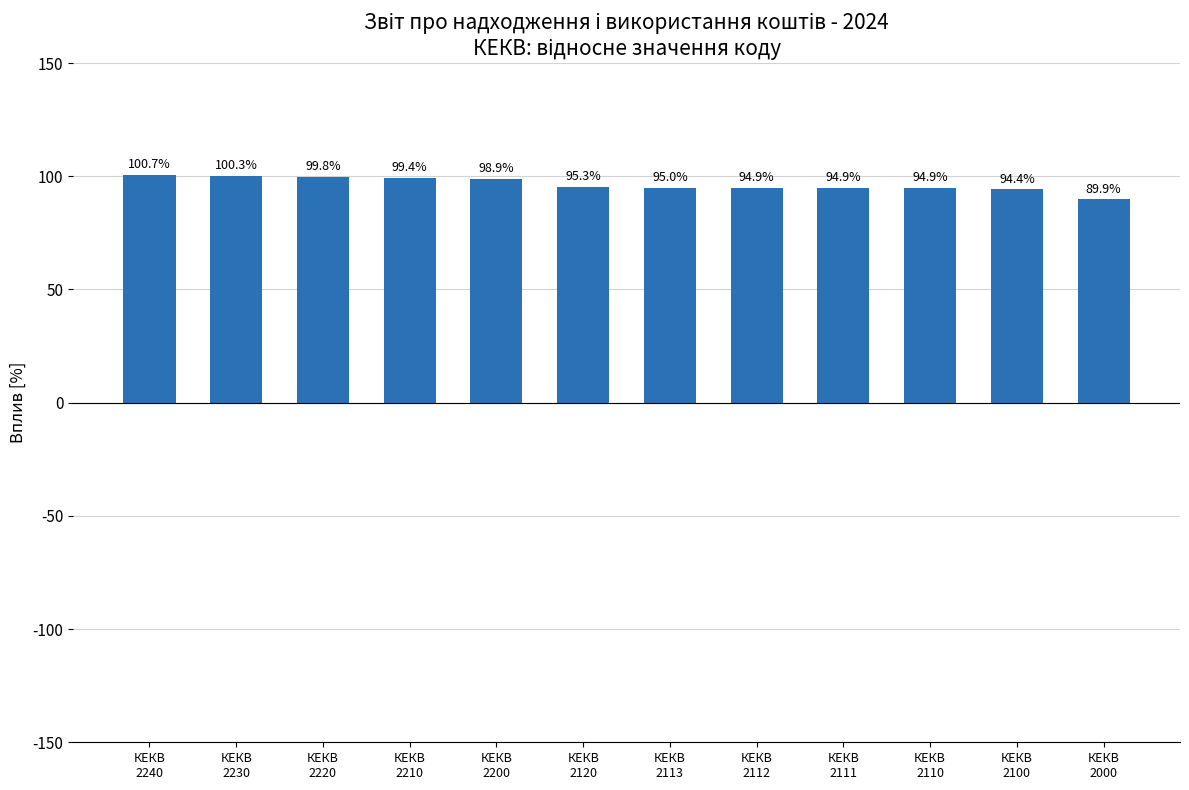

What is the difference between the maximum and minimum values?

10.8